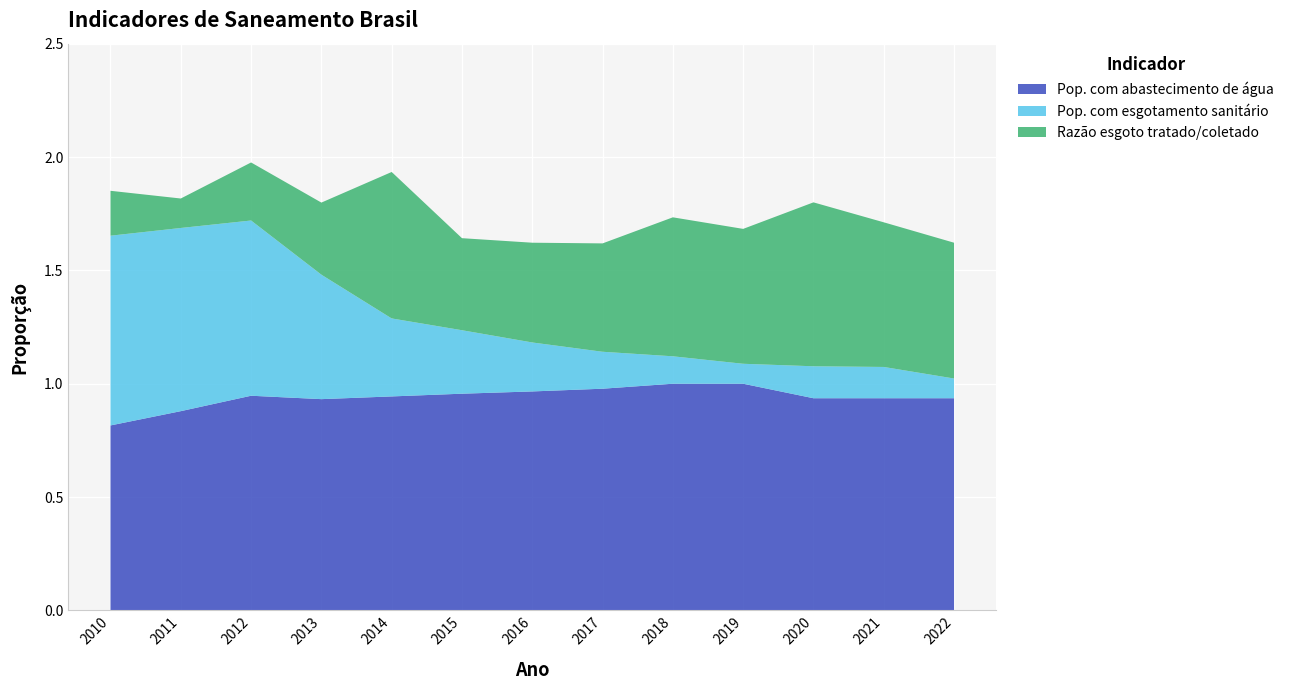

Reading right to left, list all the values displayed in this chart.

Pop. com abastecimento de água: 0.9	0.9	0.9	1.0	1.0	1.0	1.0	1.0	0.9	0.9	0.9	0.9	0.8
Pop. com esgotamento sanitário: 0.1	0.1	0.1	0.1	0.1	0.2	0.2	0.3	0.3	0.5	0.8	0.8	0.8
Razão esgoto tratado/coletado: 0.6	0.6	0.7	0.6	0.6	0.5	0.4	0.4	0.6	0.3	0.3	0.1	0.2